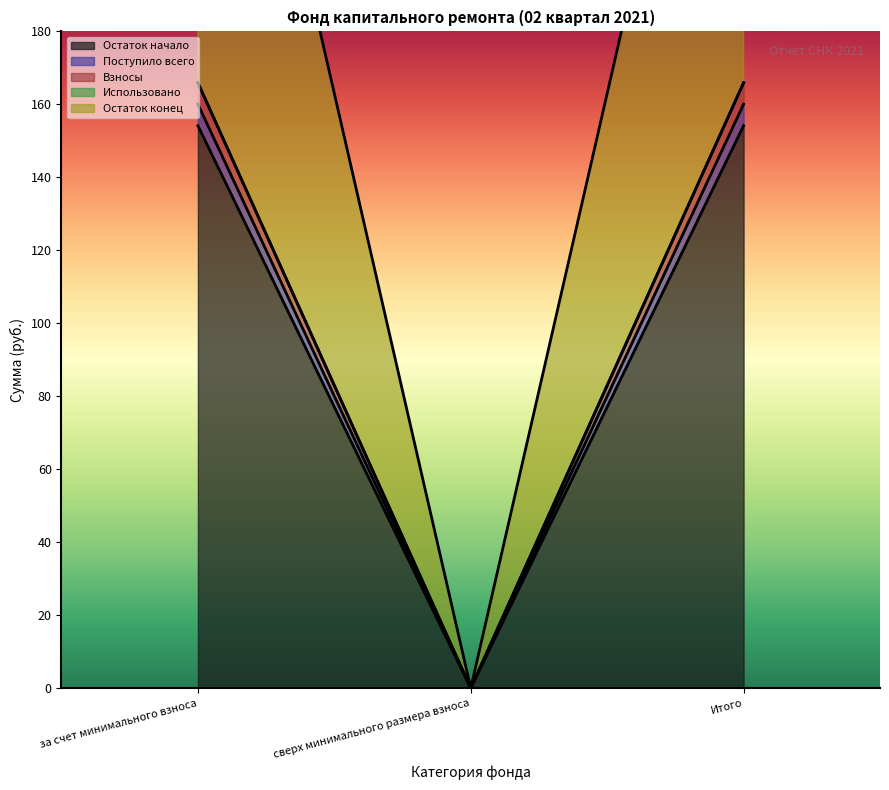

At which category is the sum across all series the highest?

за счет минимального взноса